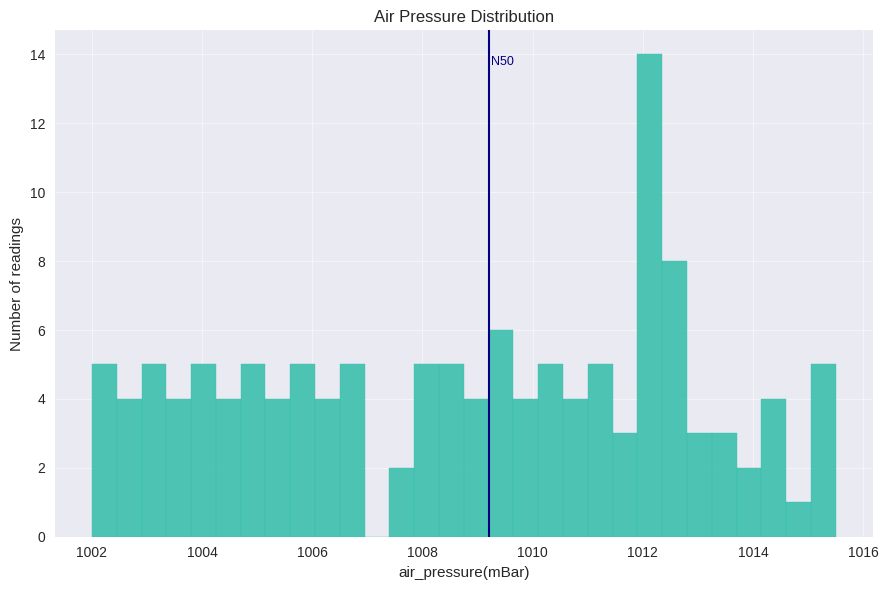

Around what value on the x-axis is the tallest bar? Give the approximate position of its centre, as read against the axis.

1012.2